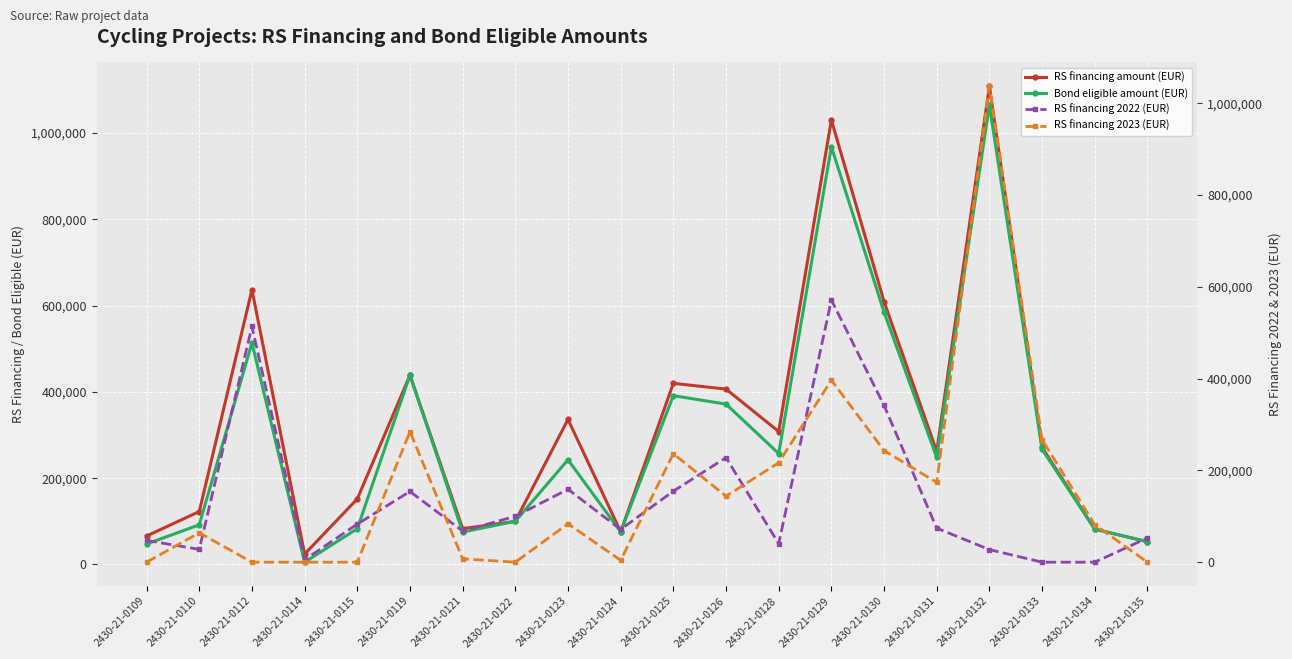

What is the sum of the RS financing amount (EUR) values at 2430-21-0125 and 2430-21-0115?

571655.0